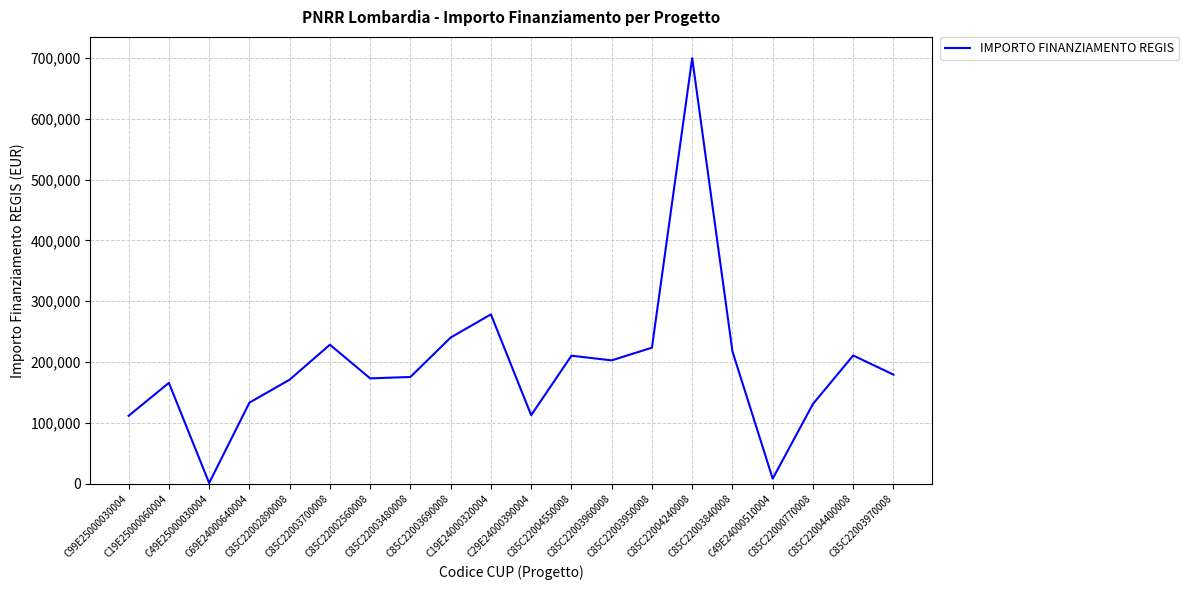

What is the change in value from C85C22003960008 to C85C22004240008?

+496869.7